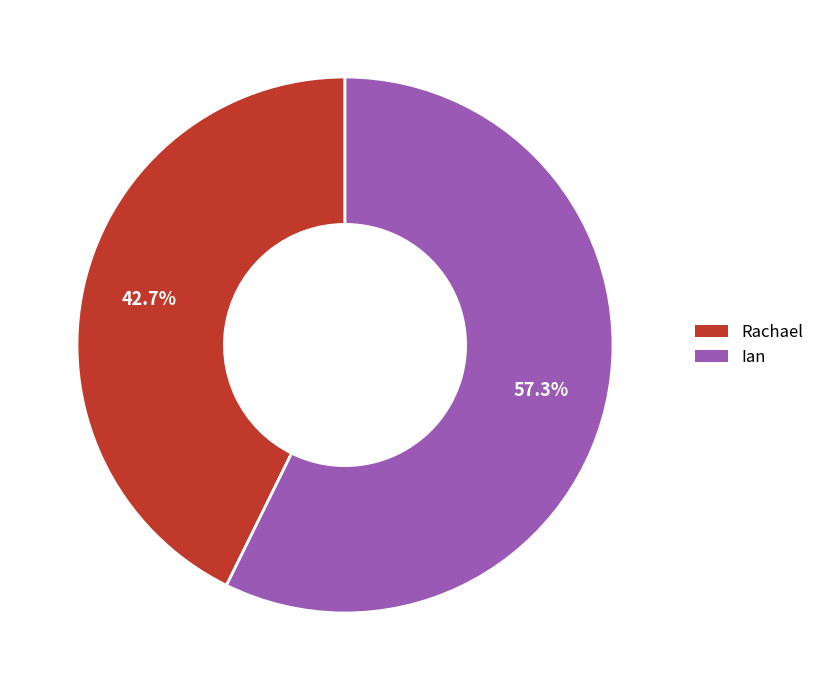

Rank the categories by value from highest to lowest.

Ian, Rachael